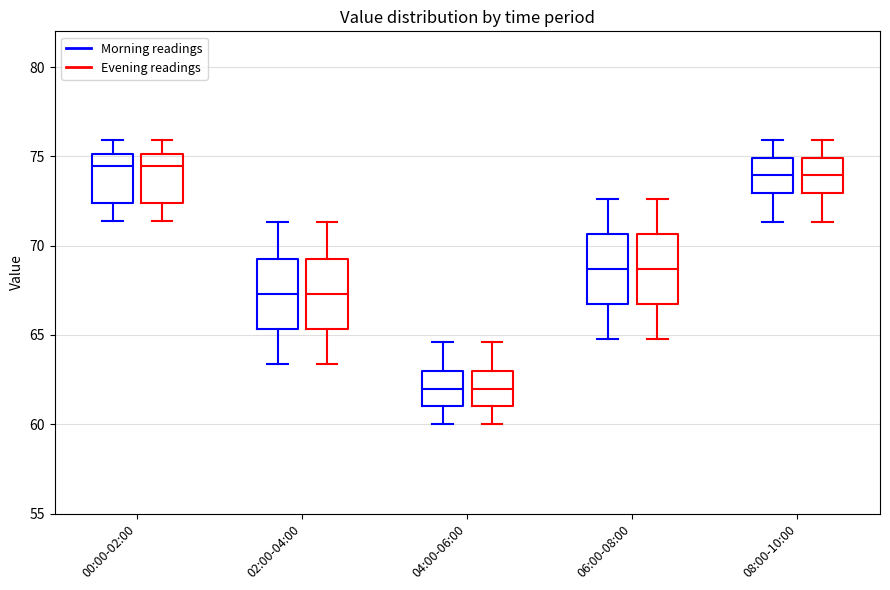

Reading left to right, transcribe this box plot: for each box, give where its median line is, the range the box spans, and where its two whiskers end, as read against the y-axis. The values are not printed on the chart, so give them approximately, as read against the axis.

00:00-02:00 (Morning readings): median 74.5, box 72.5 to 75.0, whiskers 71.5 to 76.0
00:00-02:00 (Evening readings): median 74.5, box 72.5 to 75.0, whiskers 71.5 to 76.0
02:00-04:00 (Morning readings): median 67.5, box 65.5 to 69.5, whiskers 63.5 to 71.5
02:00-04:00 (Evening readings): median 67.5, box 65.5 to 69.5, whiskers 63.5 to 71.5
04:00-06:00 (Morning readings): median 62.0, box 61.0 to 63.0, whiskers 60.0 to 64.5
04:00-06:00 (Evening readings): median 62.0, box 61.0 to 63.0, whiskers 60.0 to 64.5
06:00-08:00 (Morning readings): median 68.5, box 67.0 to 70.5, whiskers 65.0 to 72.5
06:00-08:00 (Evening readings): median 68.5, box 67.0 to 70.5, whiskers 65.0 to 72.5
08:00-10:00 (Morning readings): median 74.0, box 73.0 to 75.0, whiskers 71.5 to 76.0
08:00-10:00 (Evening readings): median 74.0, box 73.0 to 75.0, whiskers 71.5 to 76.0